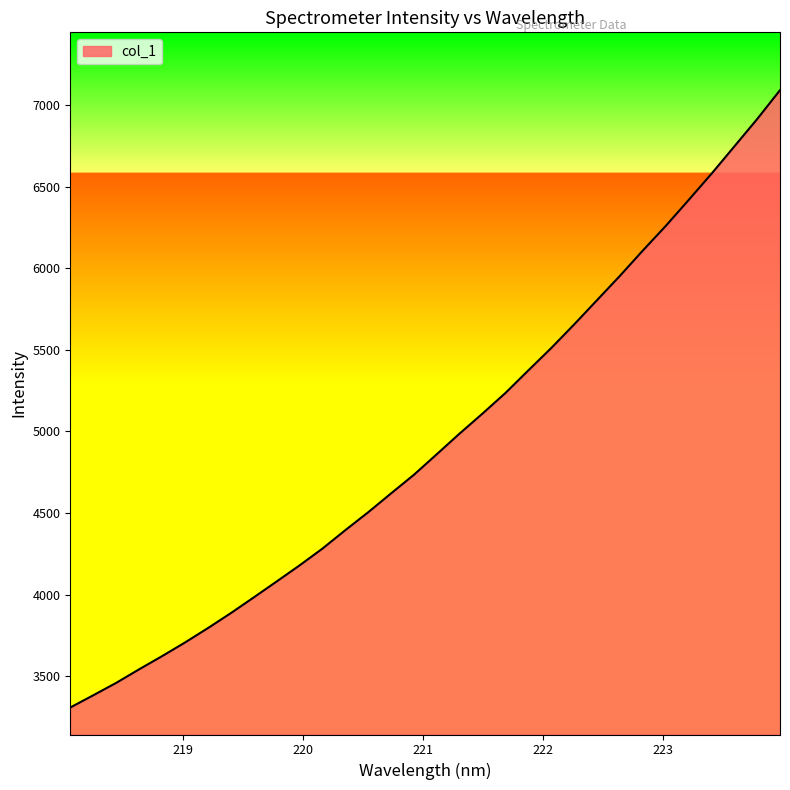

What is the smallest value displayed?

3307.9